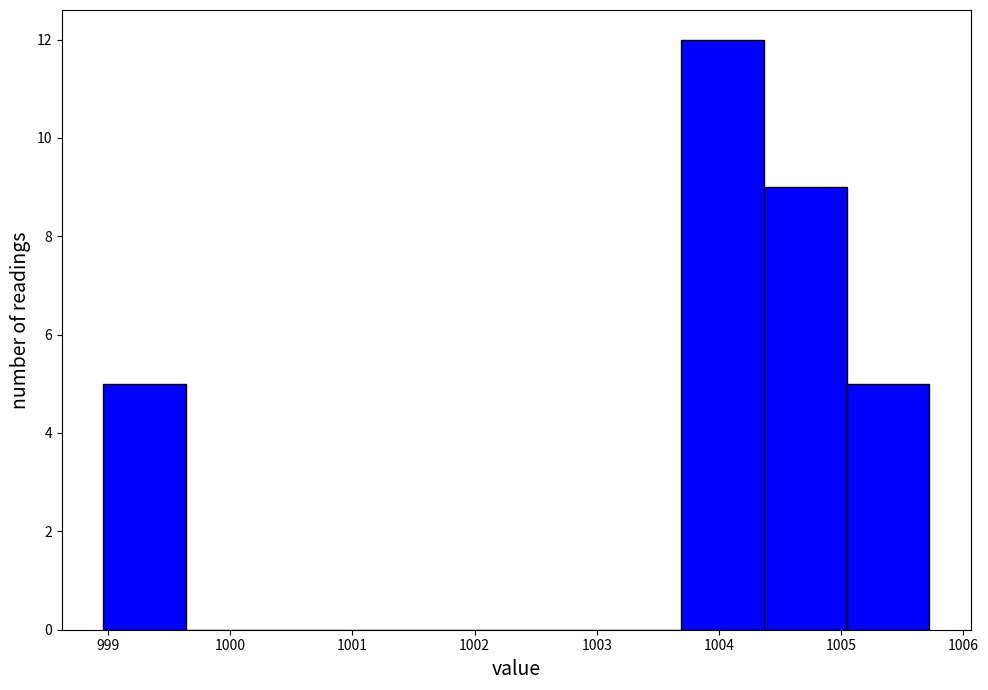

Which range on the x-axis has the tallest bar?

1003.7 to 1004.4